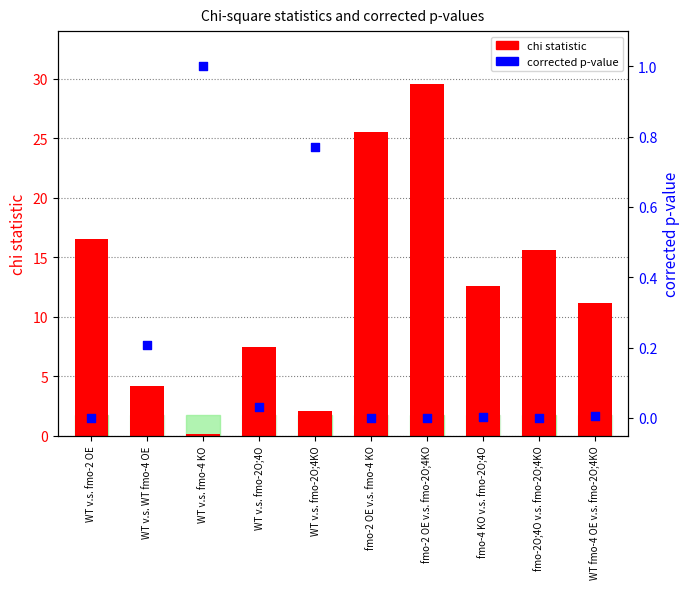

Which series has the largest total across all categories?

chi statistic